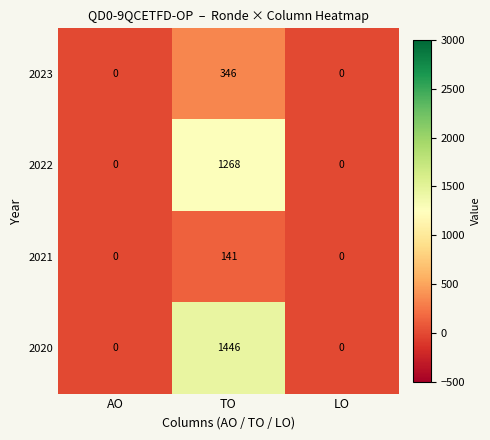

Rank the series at TO from highest to lowest value.

2020, 2022, 2023, 2021